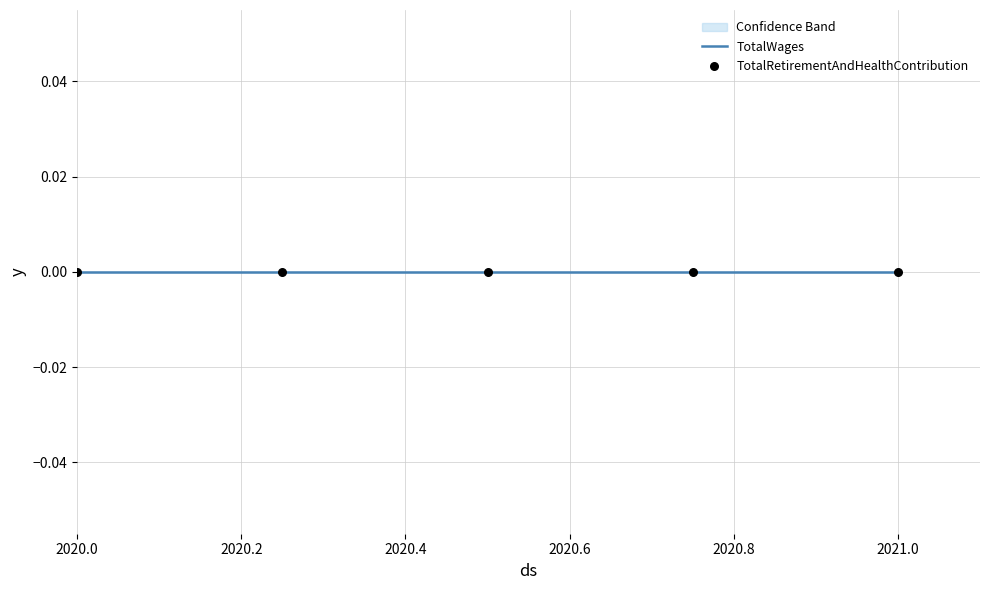

Which series has the widest spread of Y values?

TotalWages